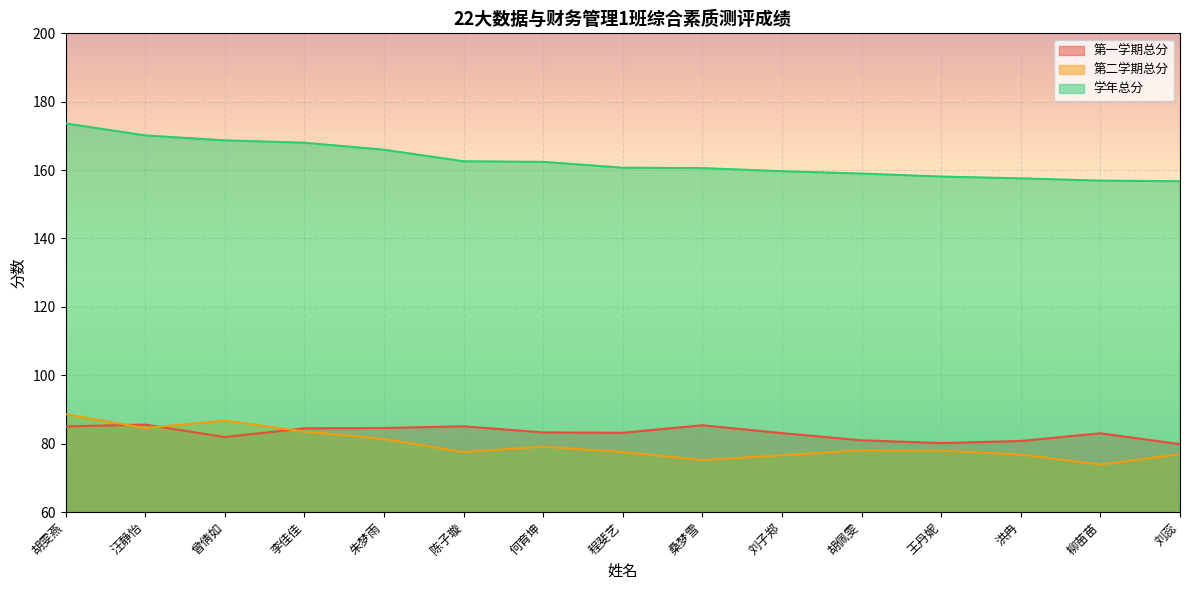

What is the label of the 4th point from the right?

王丹妮